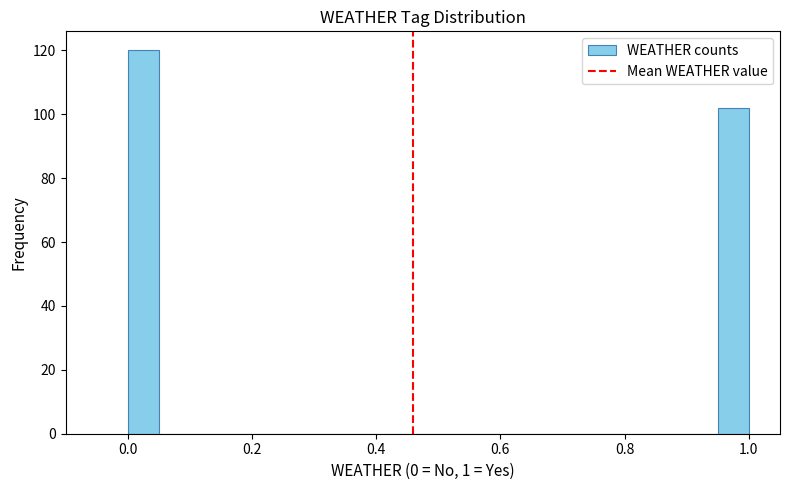

Read against the x-axis, roughly where is the centre of the tallest bar?

0.02